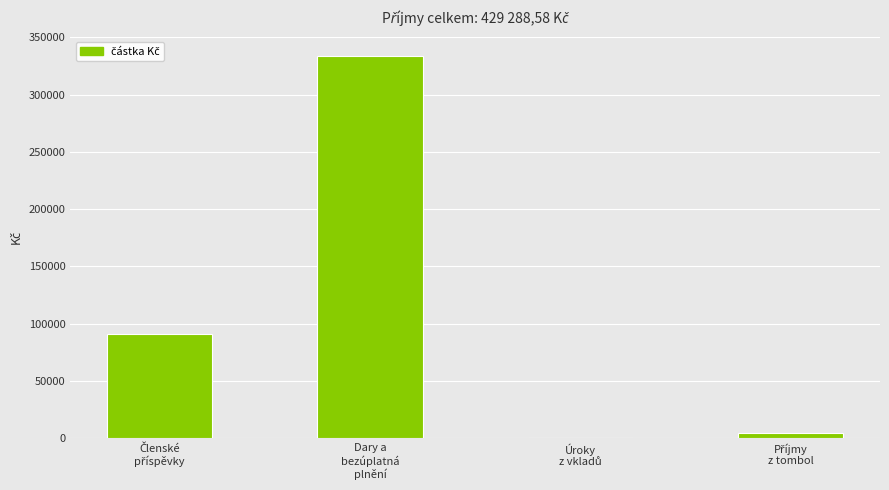

How many categories are shown in the chart?

4